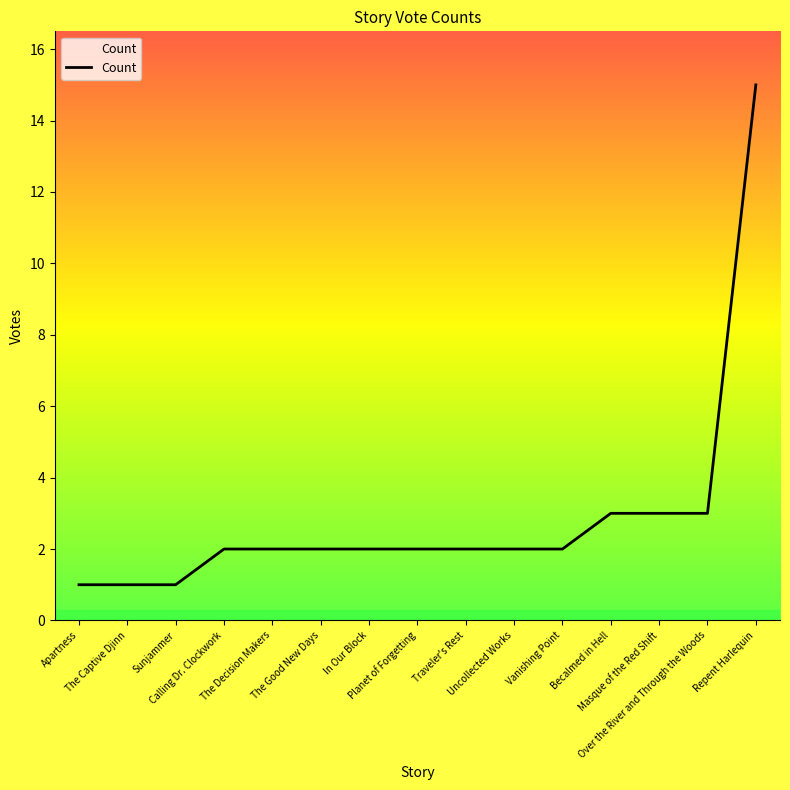

What is the greatest value displayed?

15